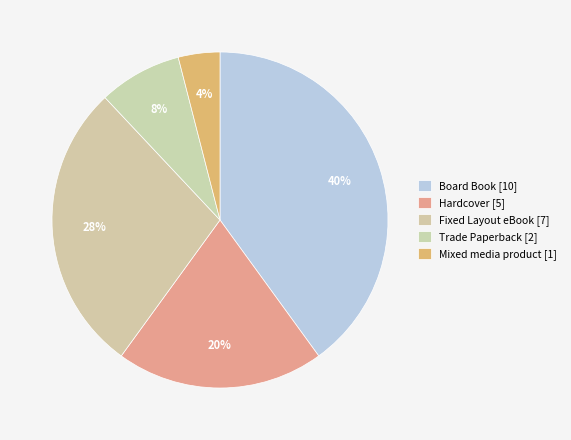

What is the largest slice in the pie chart?

Board Book